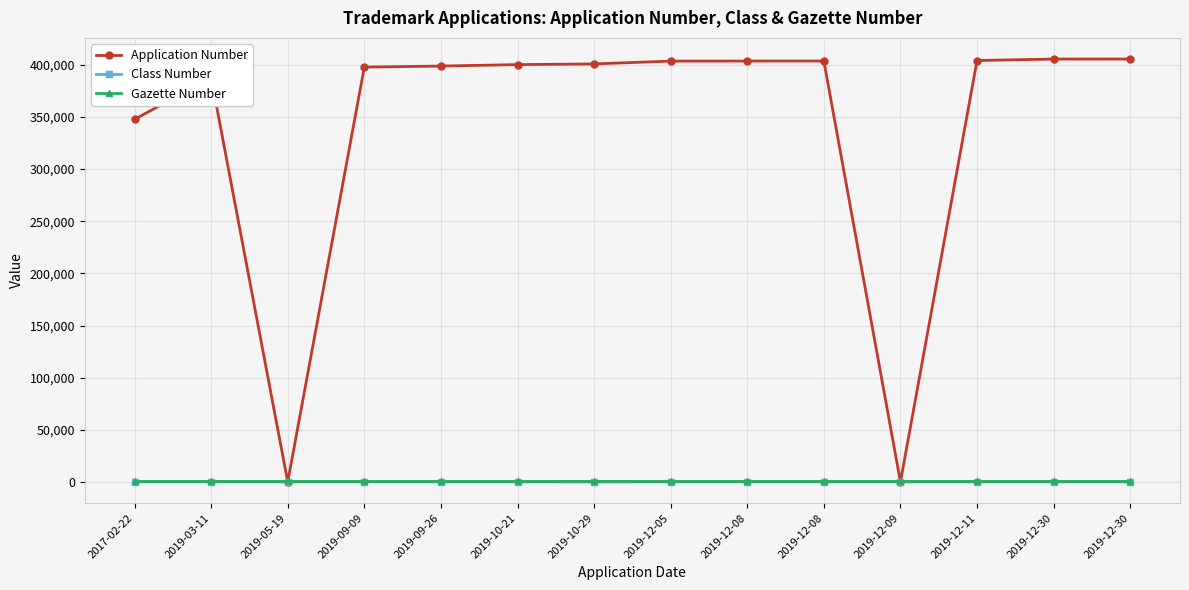

How many lines are shown in the chart?

3